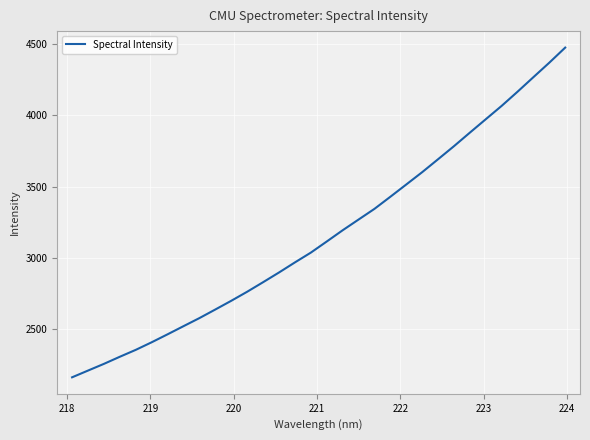

What is the minimum value shown in the chart?

2163.9